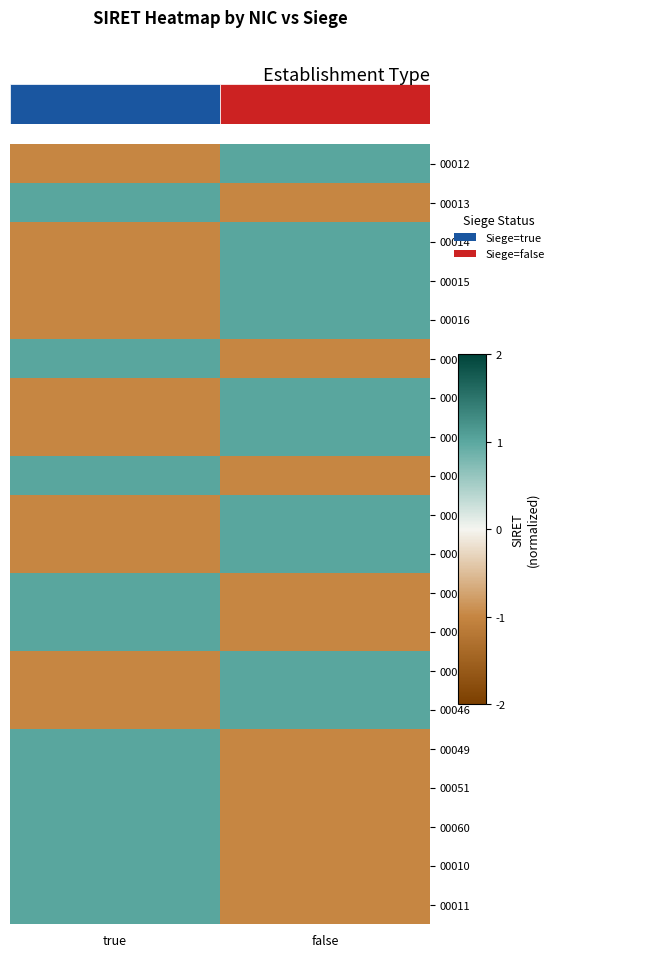

Which has a higher value, true or false?

false